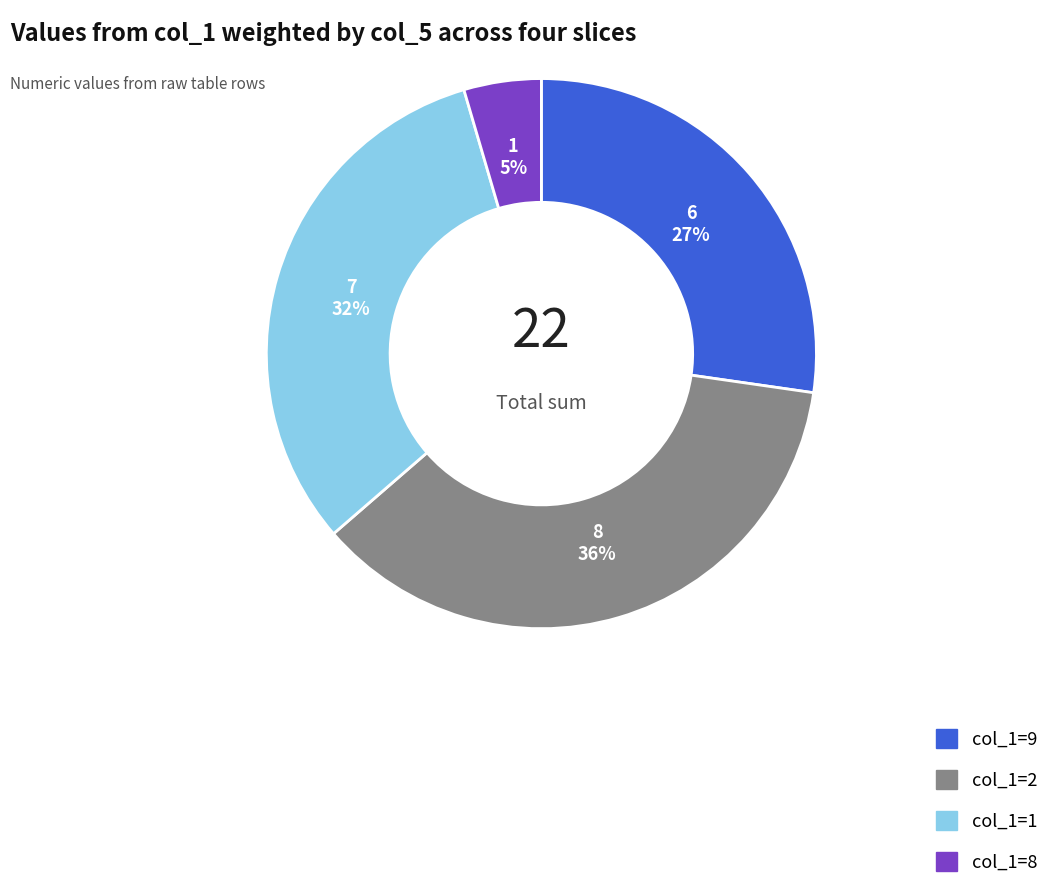

Is there any slice that represents more than half of the pie?

No